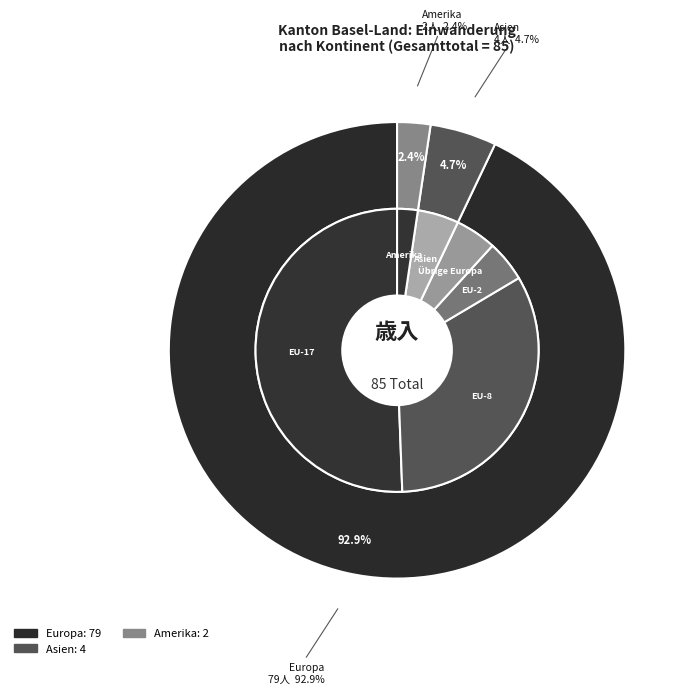

Count the number of slices in the pie.

4